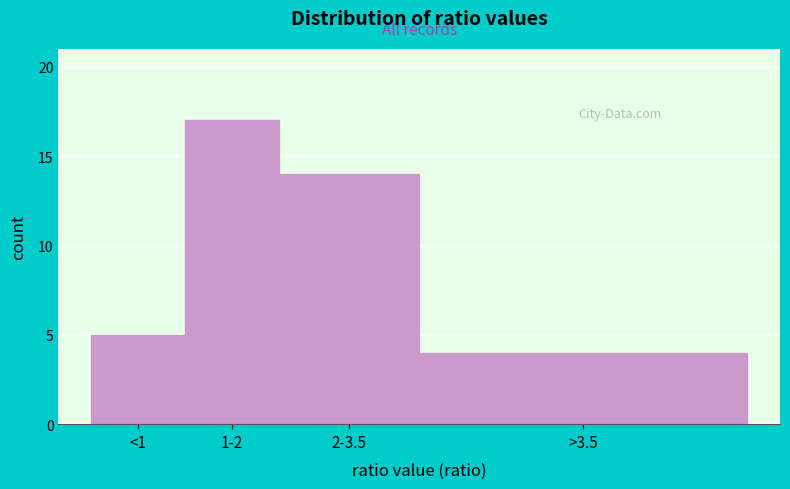

Reading right to left, extract all data points from this chart.

>3.5=4	2-3.5=14	1-2=17	<1=5